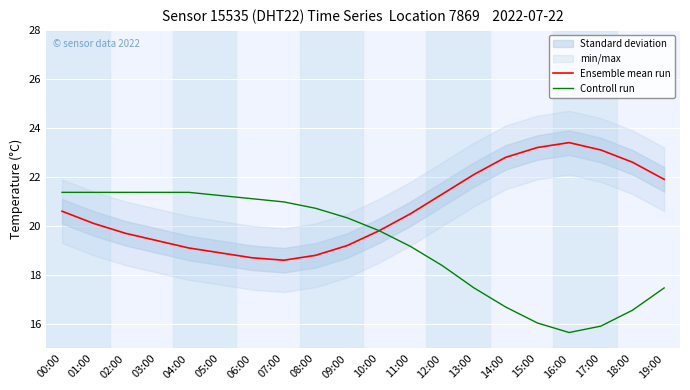

What is the difference between the maximum and second lowest values in the Ensemble mean run series?

4.7